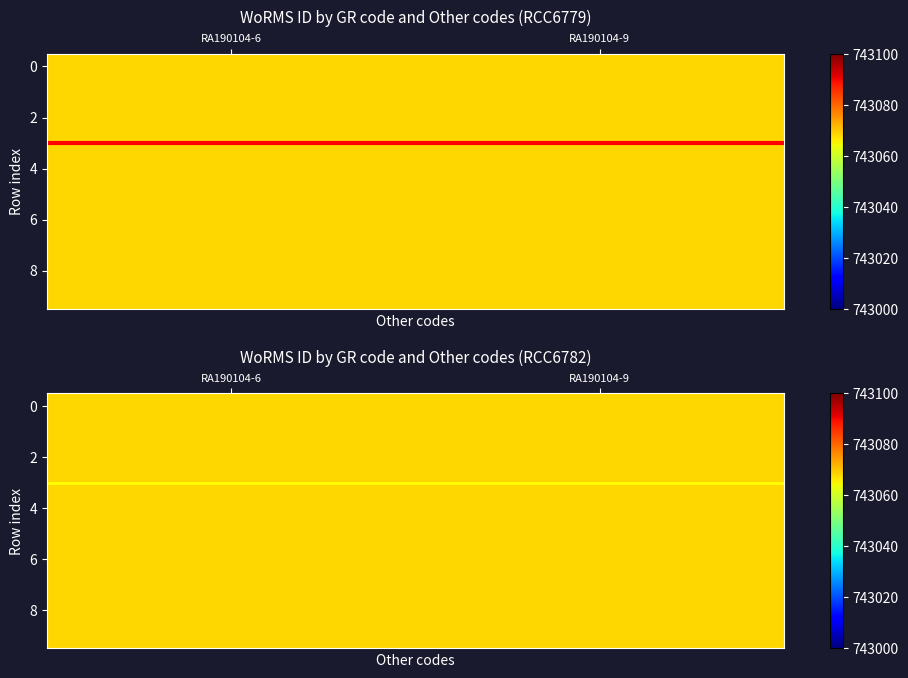

What is the sum of all 0 values?

1486136